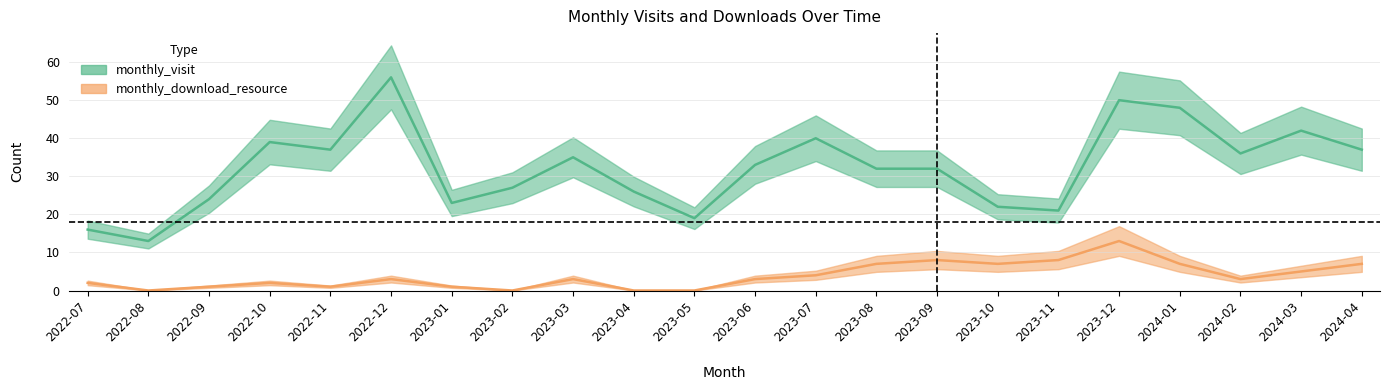

Between 2022-12 and 2024-04, which series saw the biggest shift?

monthly_visit